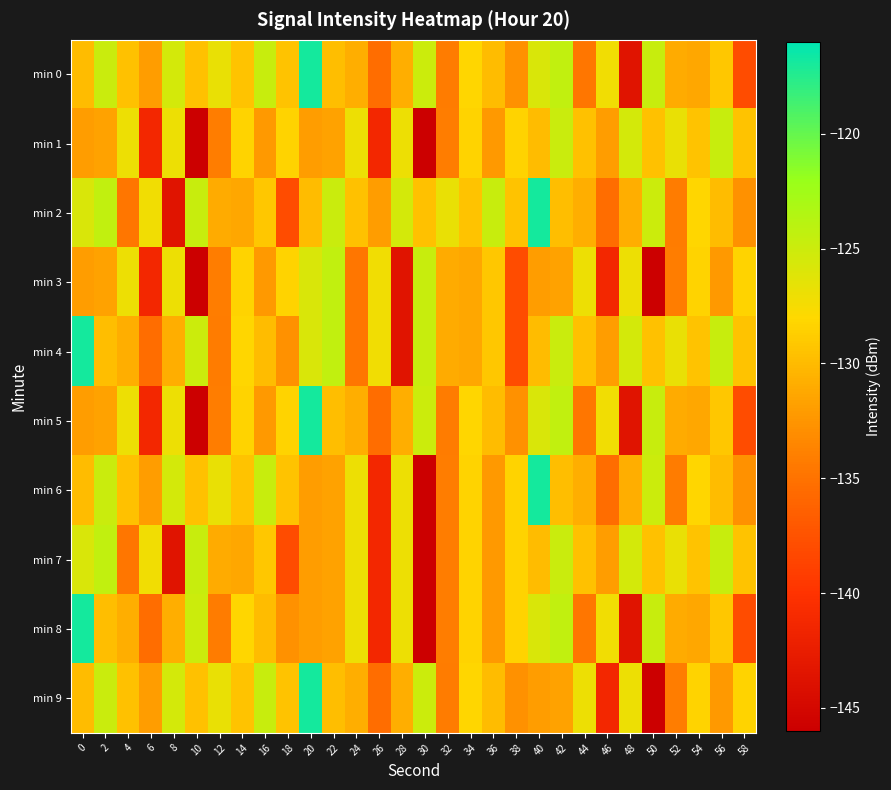

Between 36 and 32, which is larger?

36